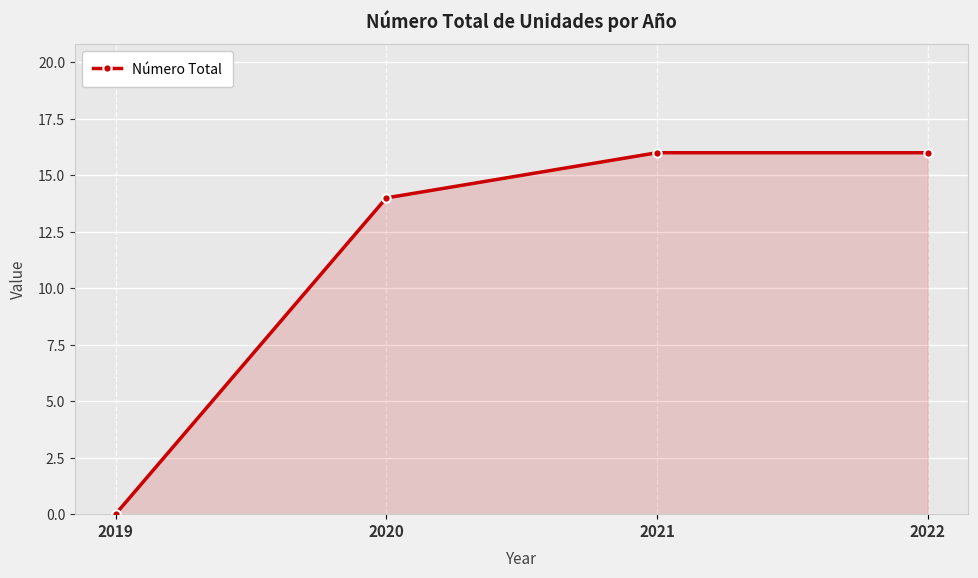

Does the chart have visible grid lines?

Yes